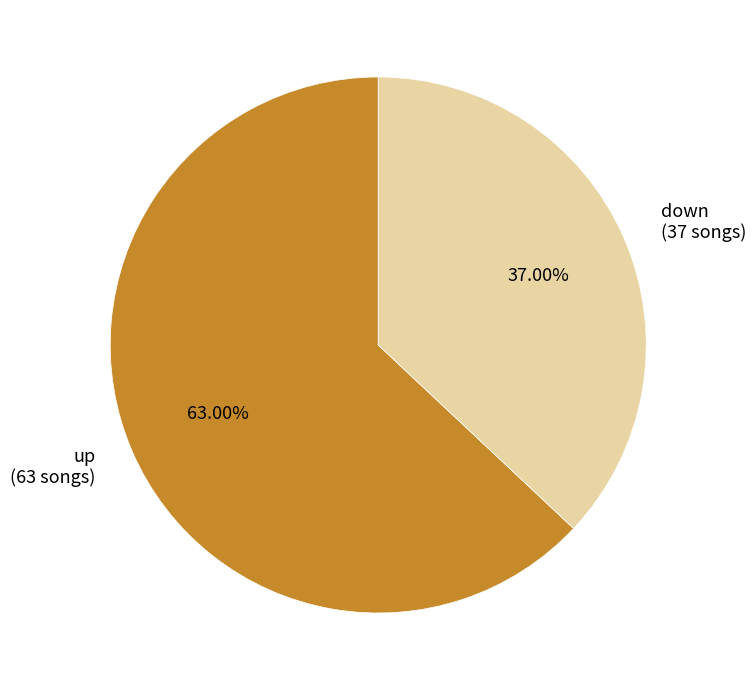

To the nearest percent, what is the average slice percentage?

50%